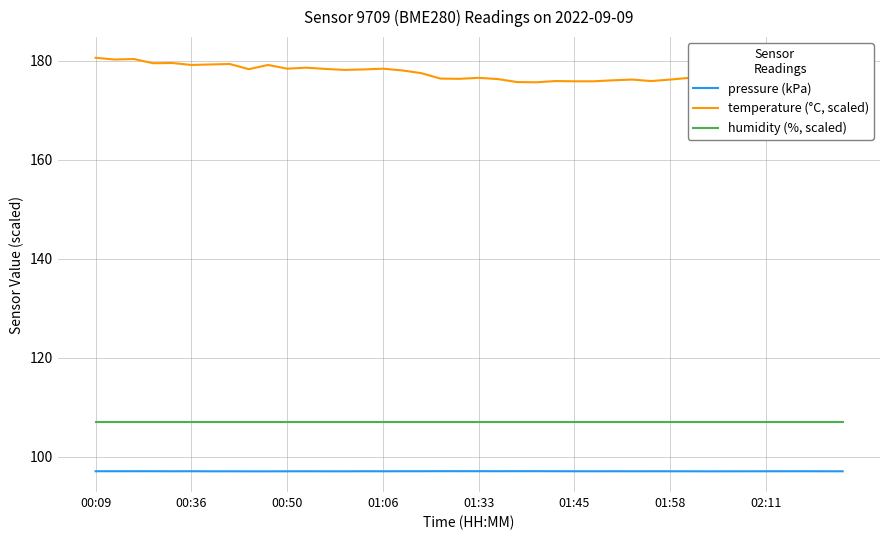

At how many categories does at least one series exceed 144?

40